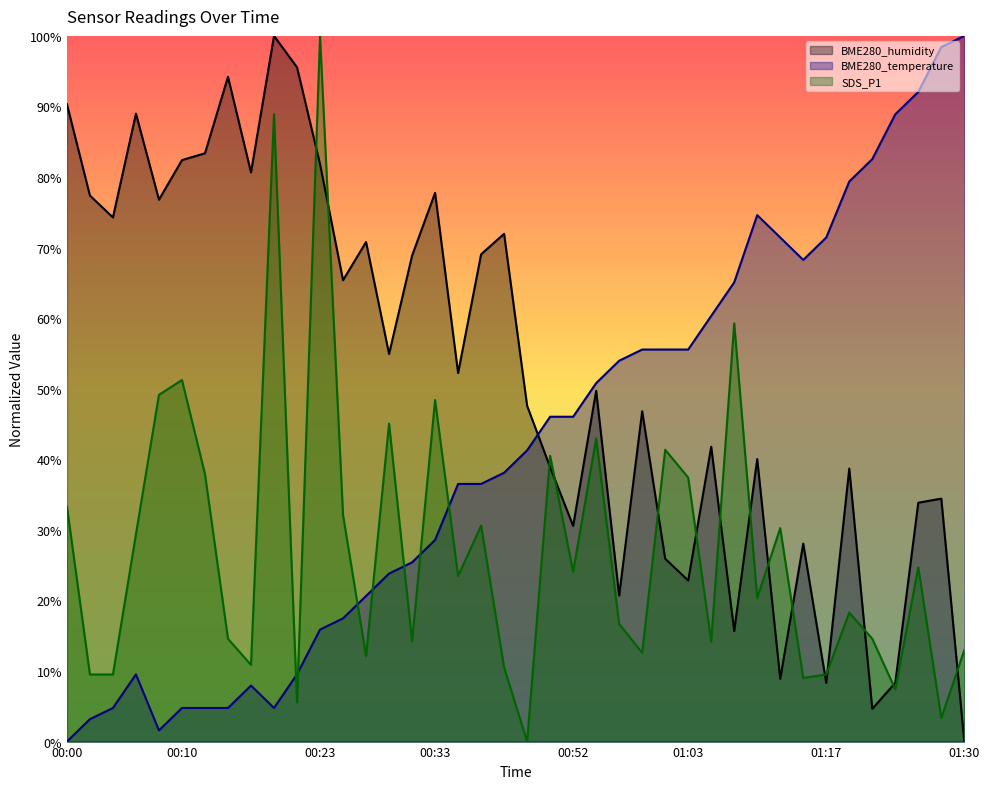

What position from the left is 00:37?

19